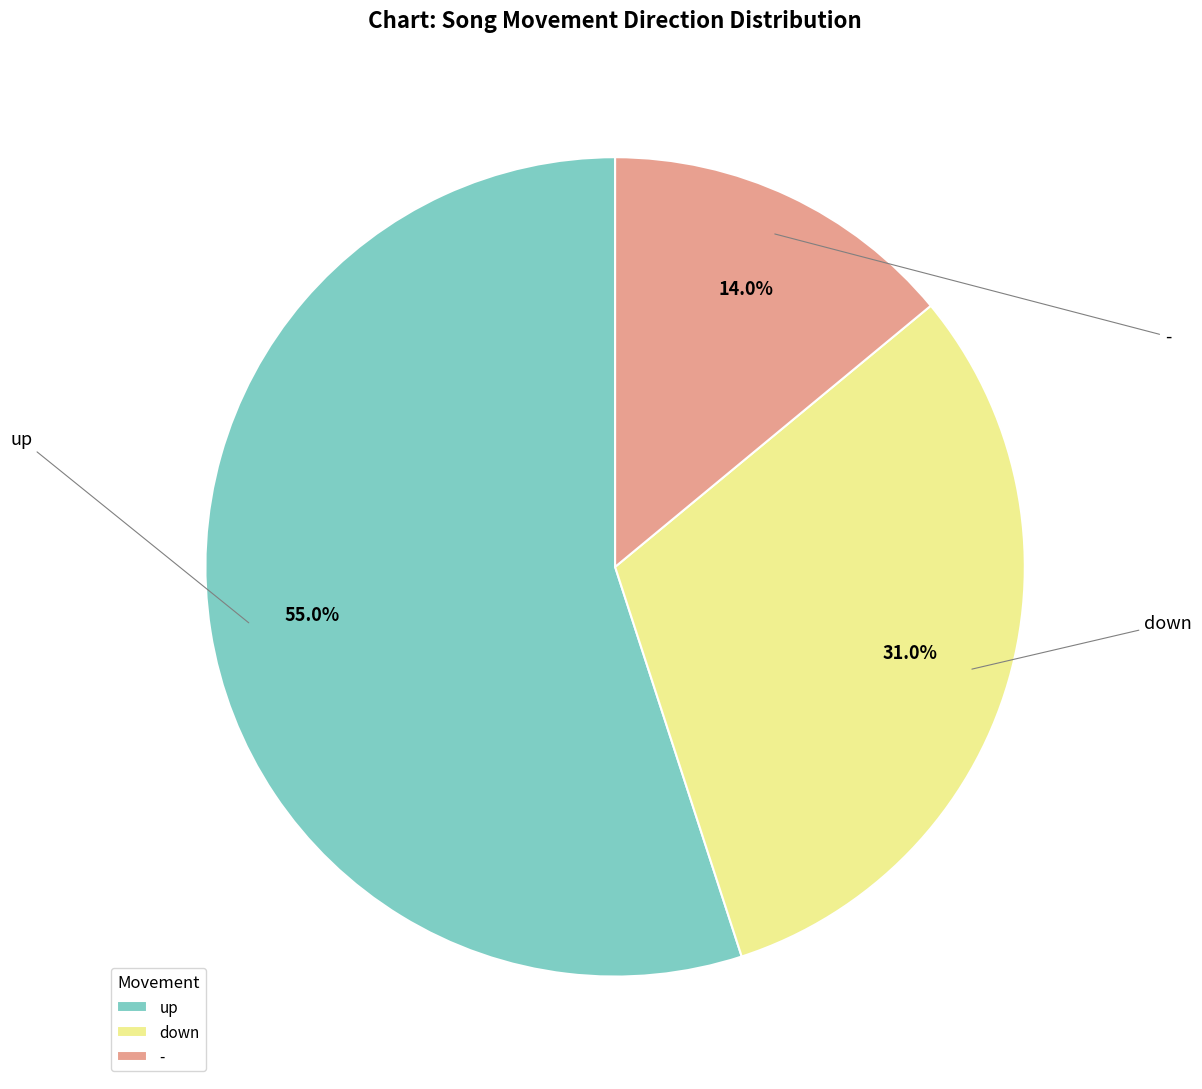

What is the majority slice?

up